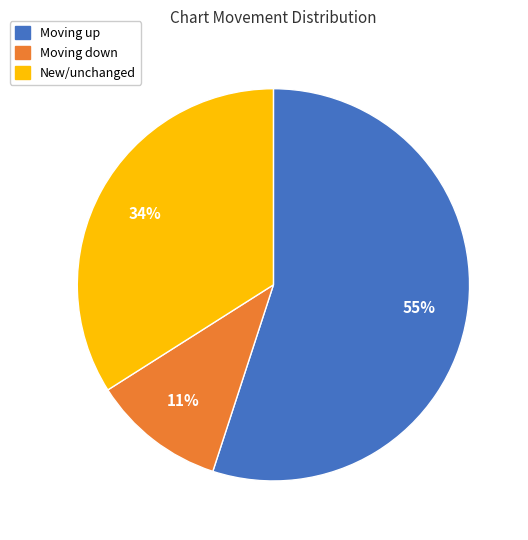

Is there a majority slice in this chart?

Yes